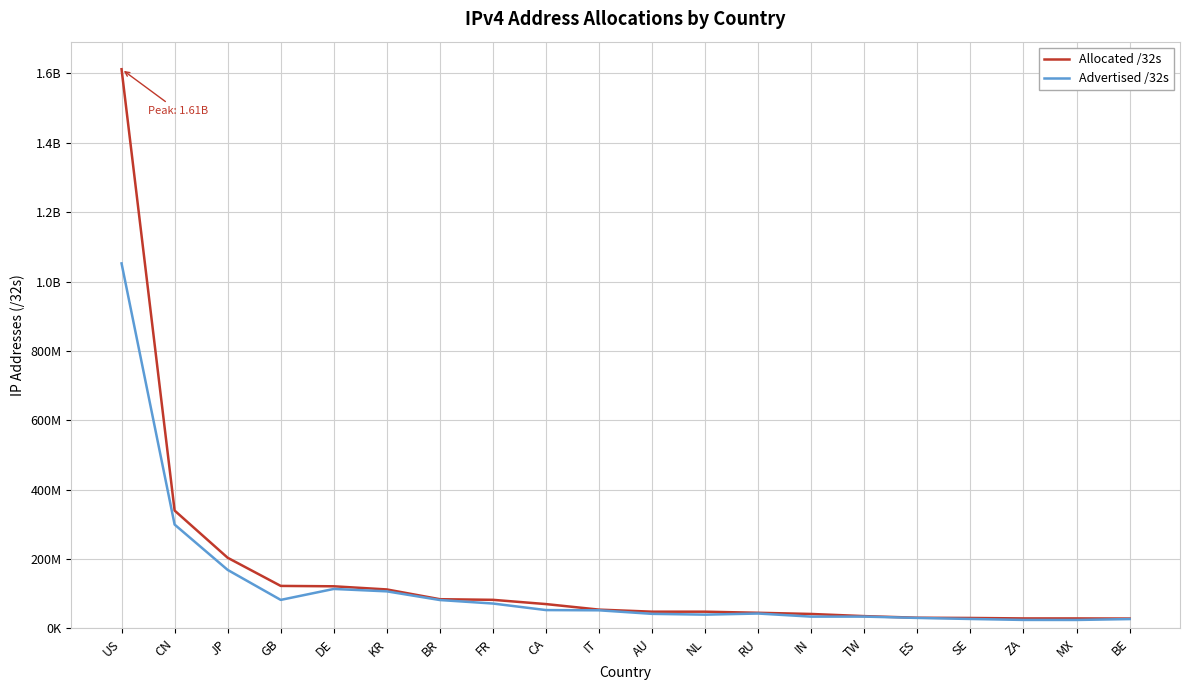

Does the chart display data point markers on the line(s)?

No